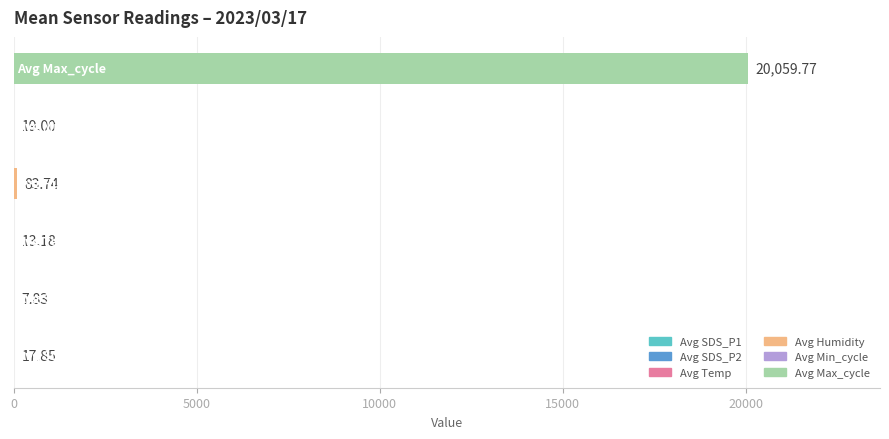

Which category has the lowest value across all series?

Avg SDS_P2